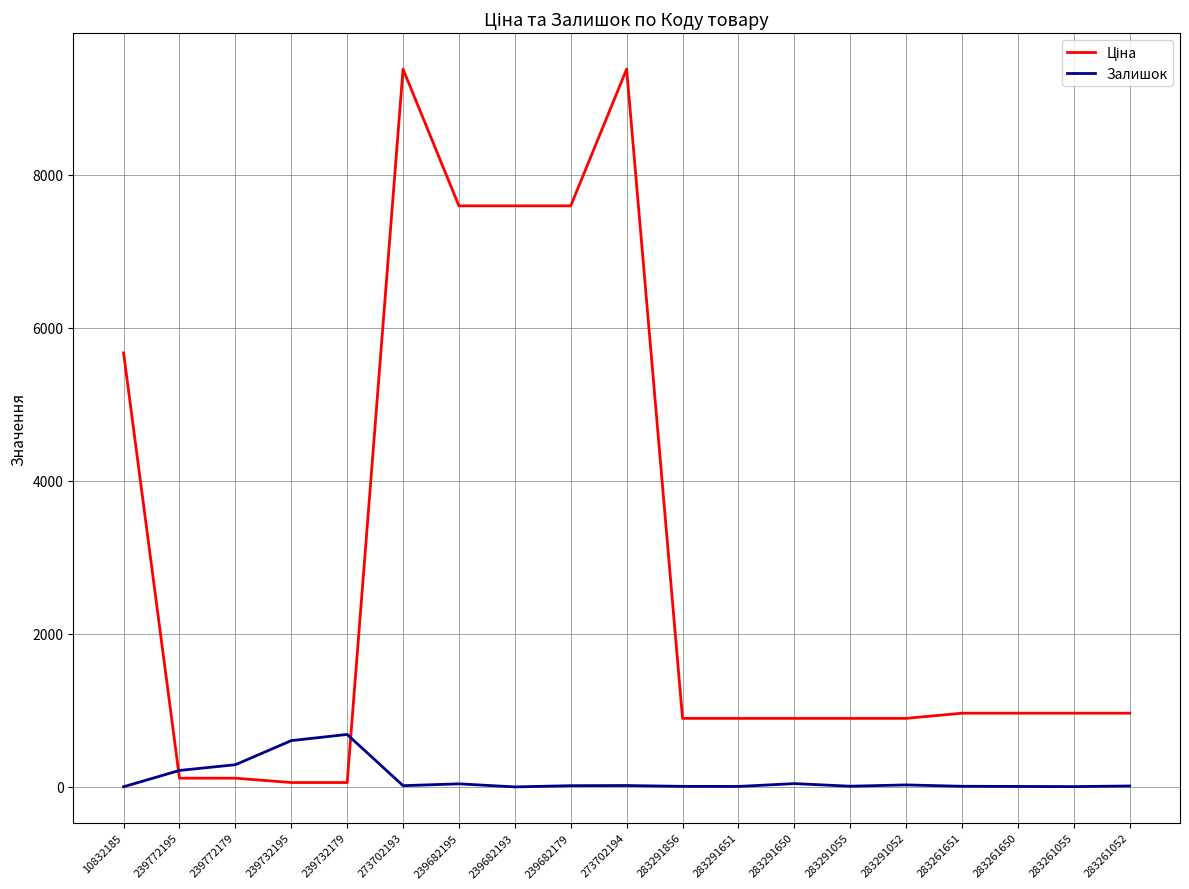

Does the chart have visible grid lines?

Yes